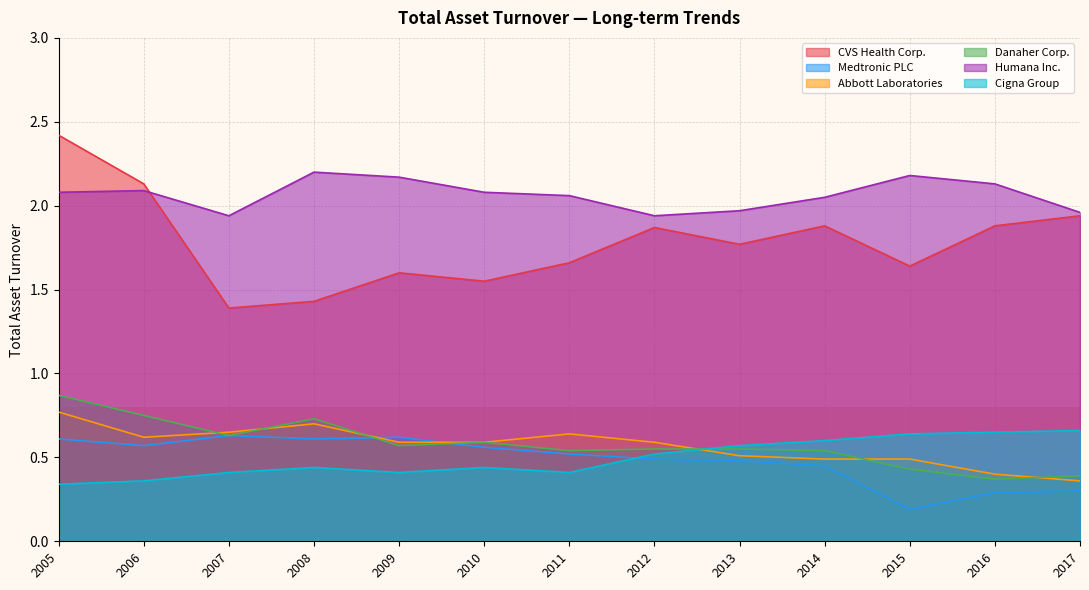

Which has a higher value, 2012 or 2015?

2012